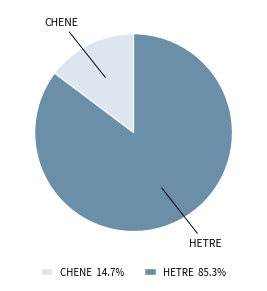

Does any single category account for the majority?

Yes